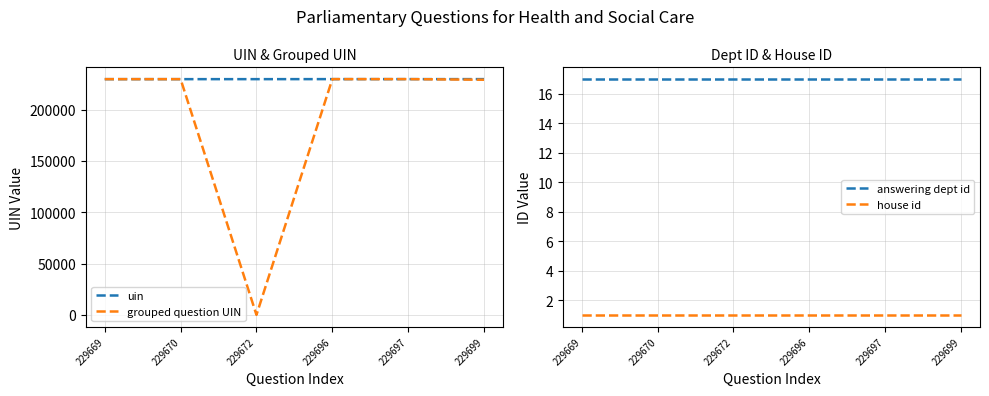

What is the sum of all grouped question UIN values?

1147828